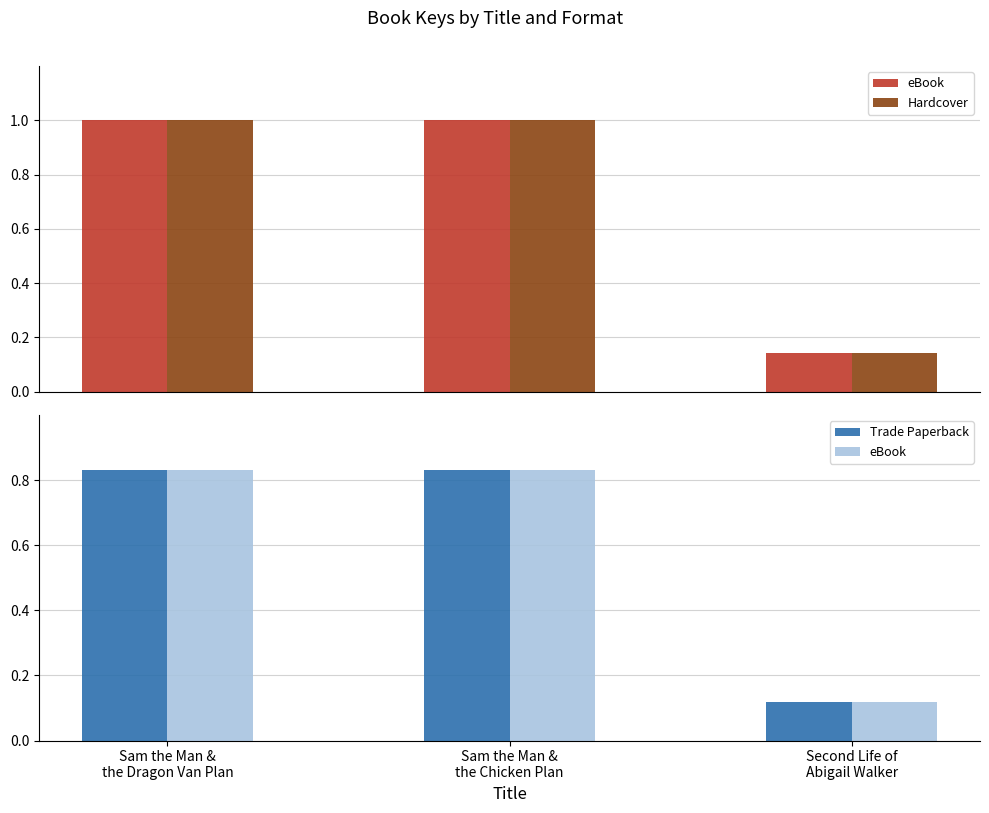

Count the number of data series in this chart.

3